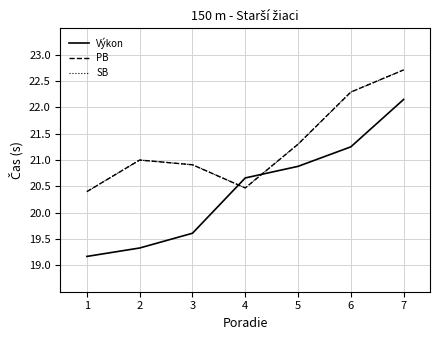

Is it true that SB equals 20.9 at 3?

True